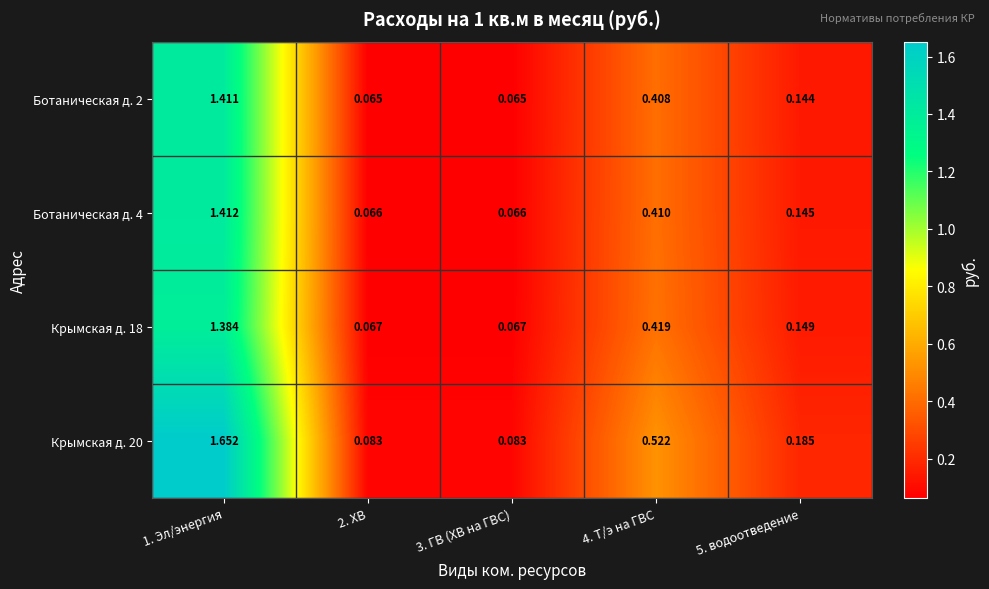

Is the value of Крымская д. 20 at 1. Эл/энергия greater than the value of Ботаническая д. 2 at 2. ХВ?

Yes